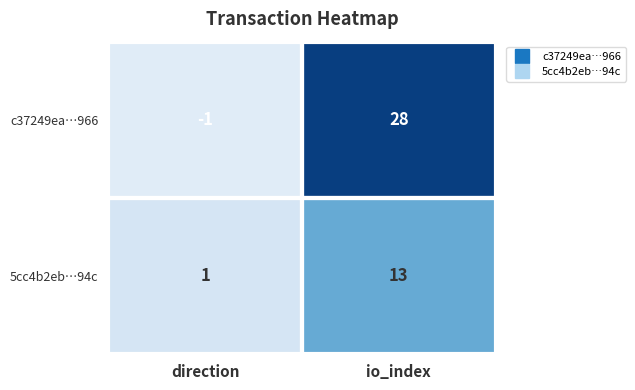

Which series has the largest total across all categories?

c37249ea…966